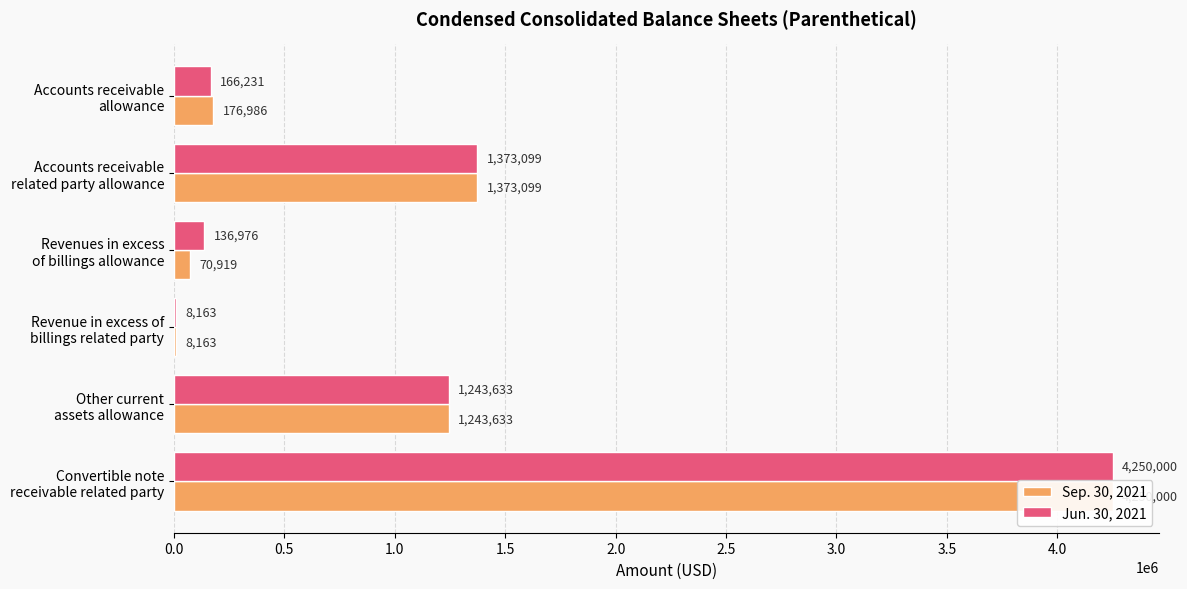

True or false: Jun. 30, 2021 has a value of 373570 at Accounts receivable related party allowance.

False